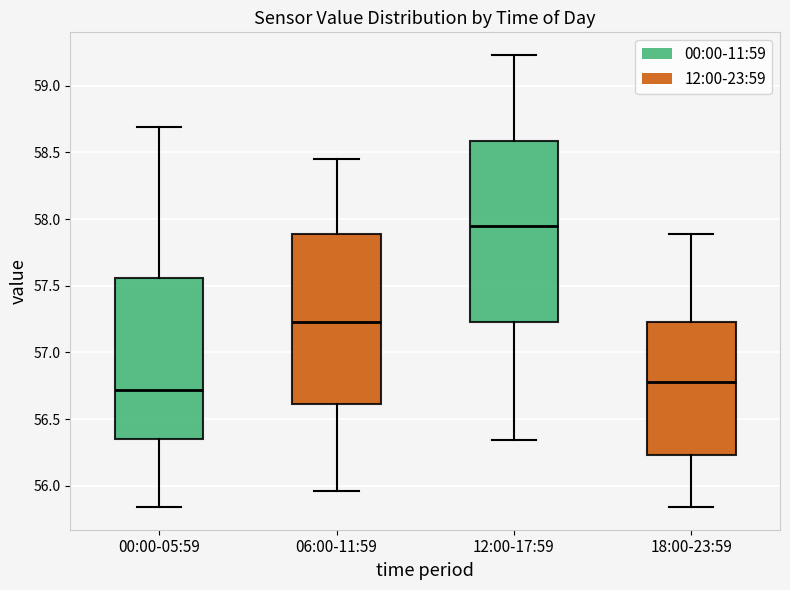

Reading left to right, read every box against the y-axis: the position of its median line, the range the box covers, and the ends of its whiskers. The values are not printed on the chart, so give them approximately, as read against the axis.

00:00-05:59: median 56.70, box 56.35 to 57.55, whiskers 55.85 to 58.70
06:00-11:59: median 57.25, box 56.60 to 57.90, whiskers 55.95 to 58.45
12:00-17:59: median 57.95, box 57.25 to 58.60, whiskers 56.35 to 59.25
18:00-23:59: median 56.80, box 56.25 to 57.25, whiskers 55.85 to 57.90